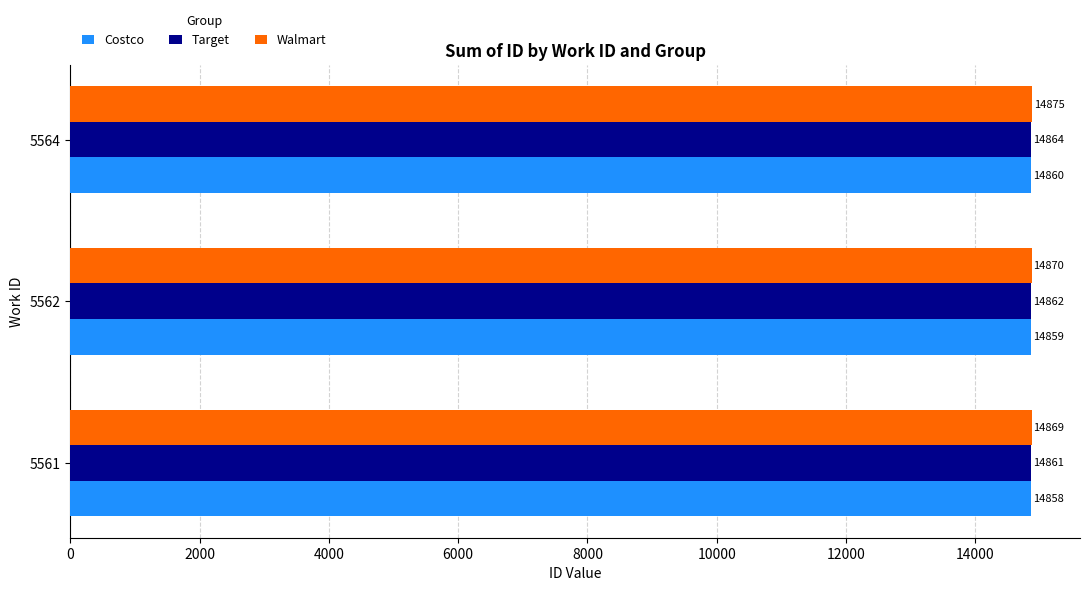

What is the spread (max minus min) of values at 5564?

15